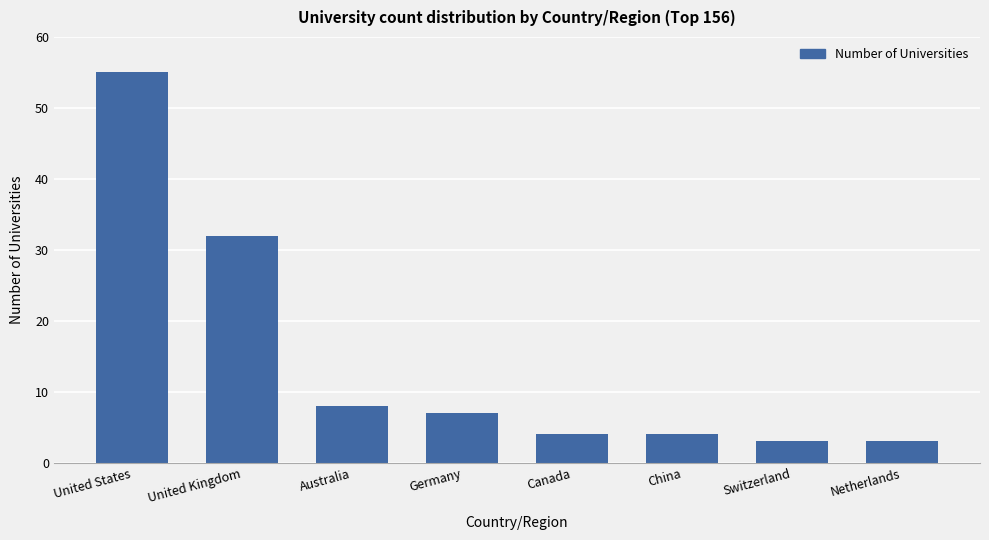

What is the greatest value displayed?

55